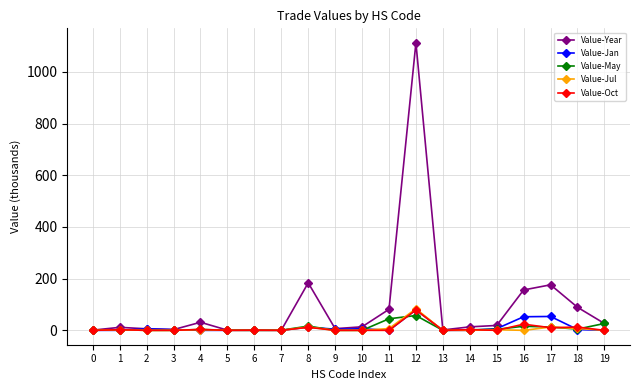

Is the value of Value-Jan at 5 greater than the value of Value-Year at 11?

No